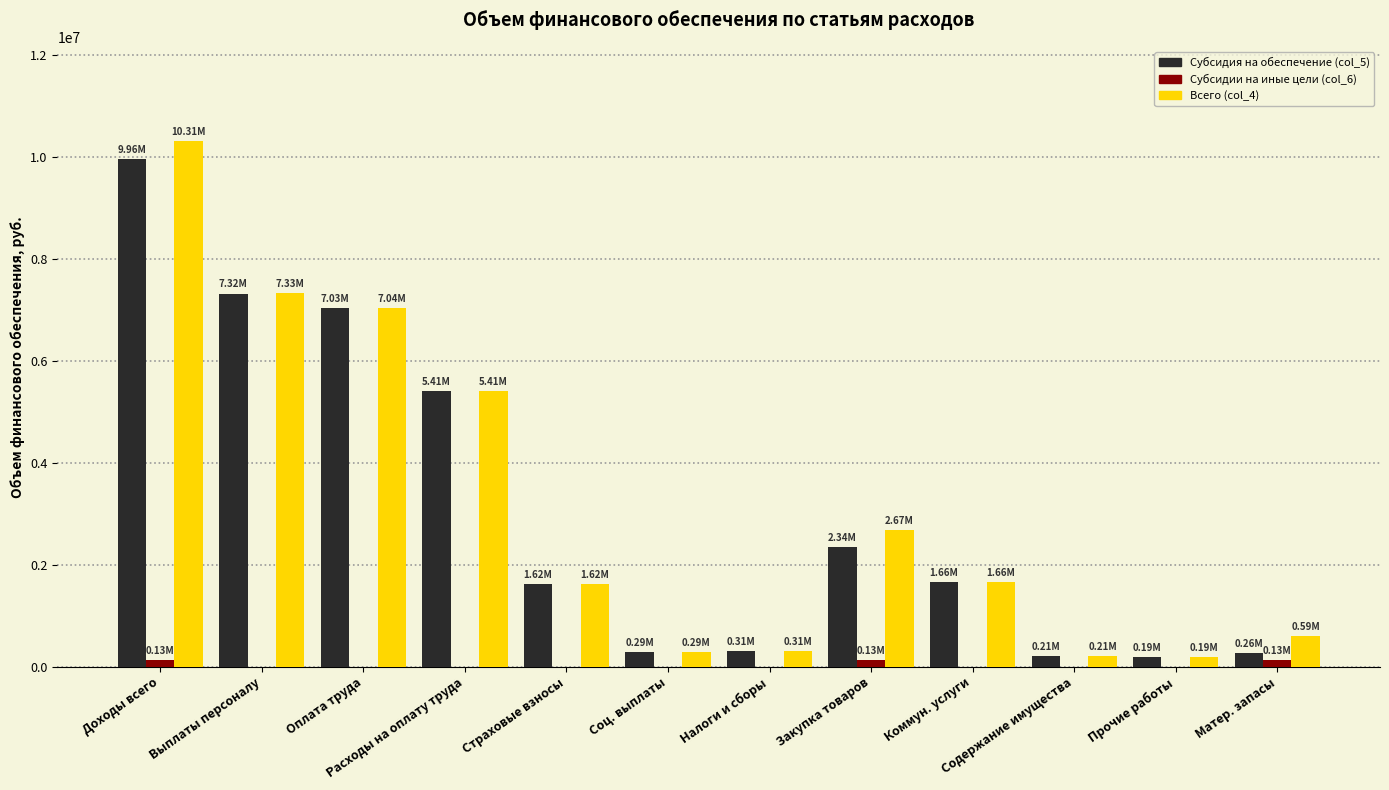

What is the total value across all series at Содержание имущества?

416400